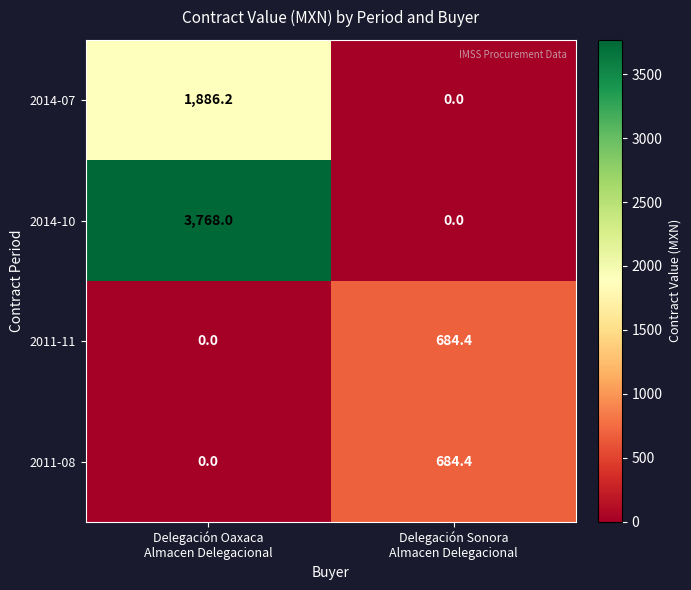

Which series has the largest range (max minus min)?

2014-10